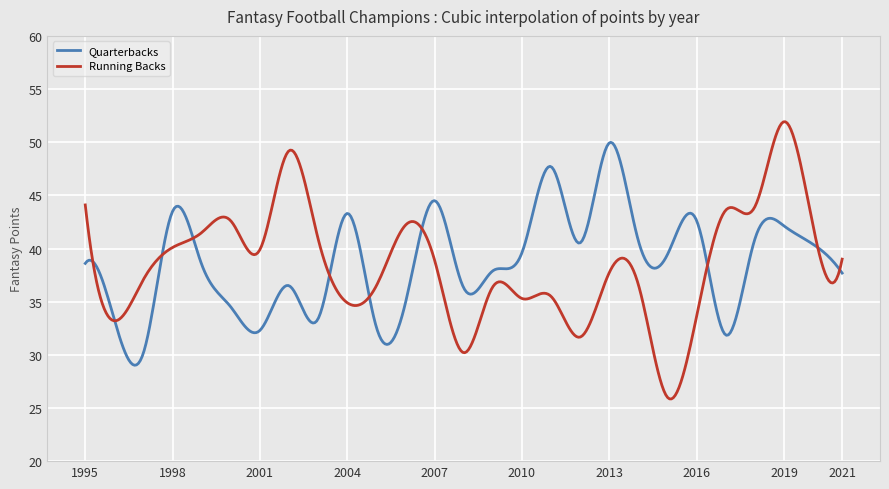

Rank the series by their maximum value, from lowest to highest.

Quarterbacks, Running Backs